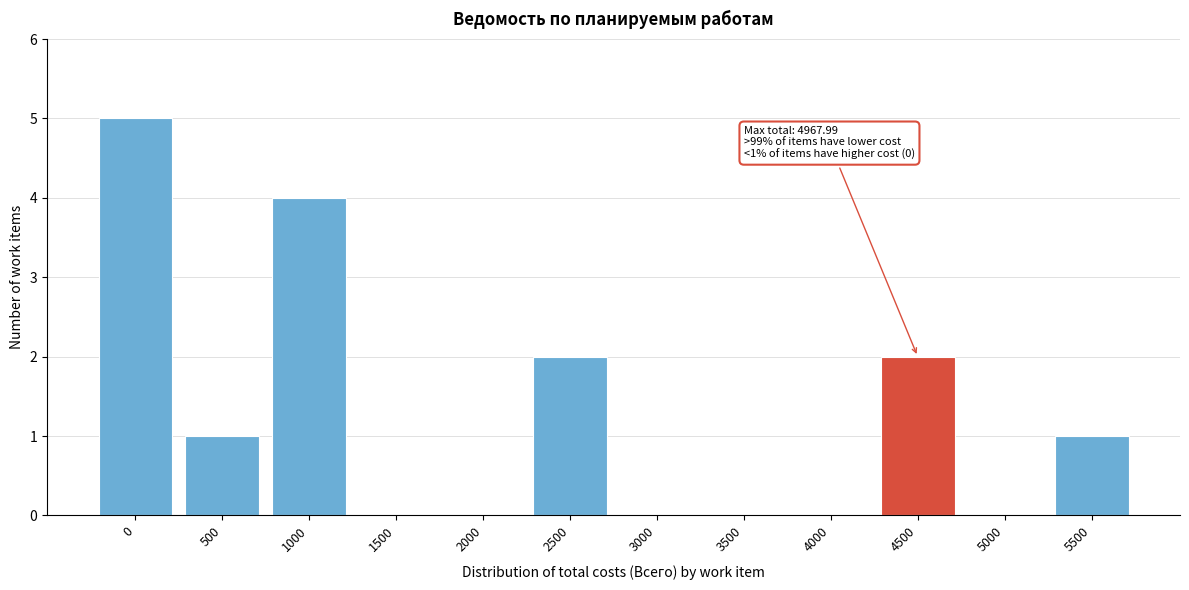

Reading left to right, what are all the values shown in this chart?

0=5	500=1	1000=4	1500=0	2000=0	2500=2	3000=0	3500=0	4000=0	4500=2	5000=0	5500=1